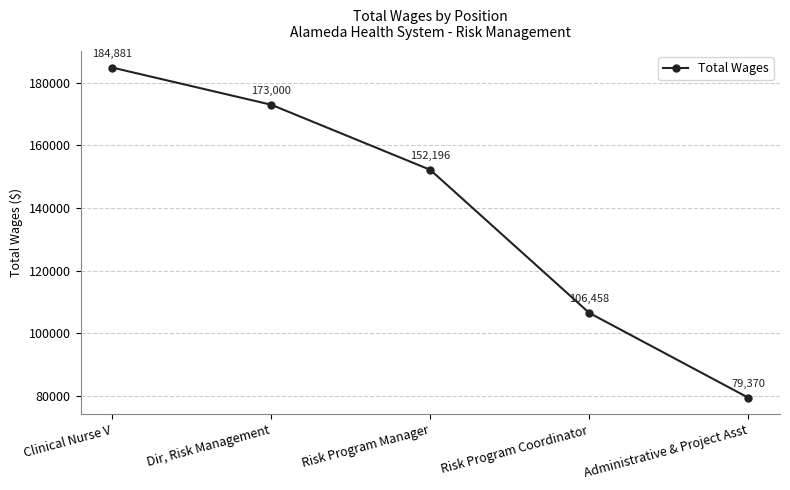

At which label does the data first exceed 152196?

Clinical Nurse V